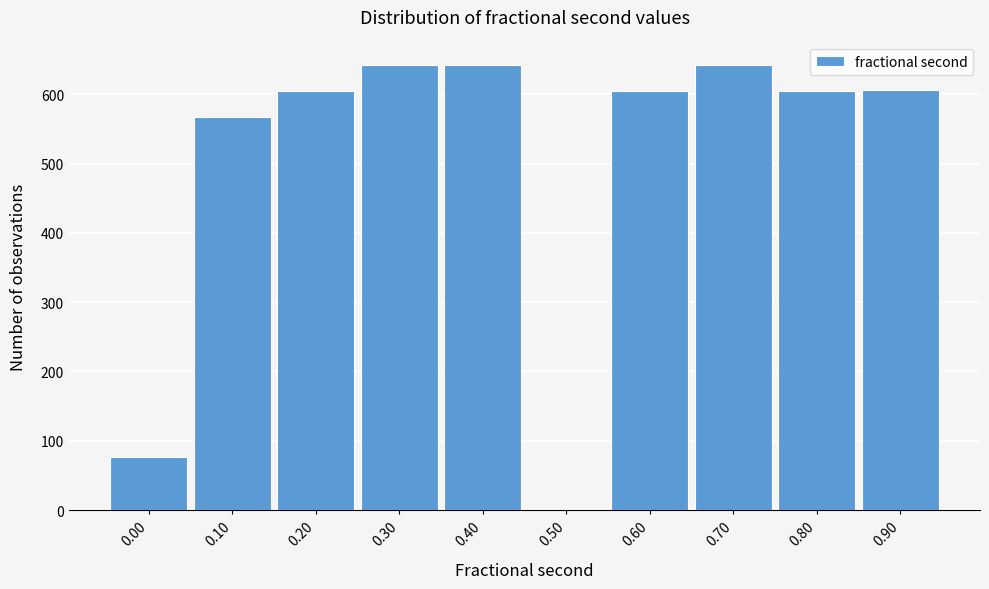

Is it true that the value at 0.60 is 605?

True